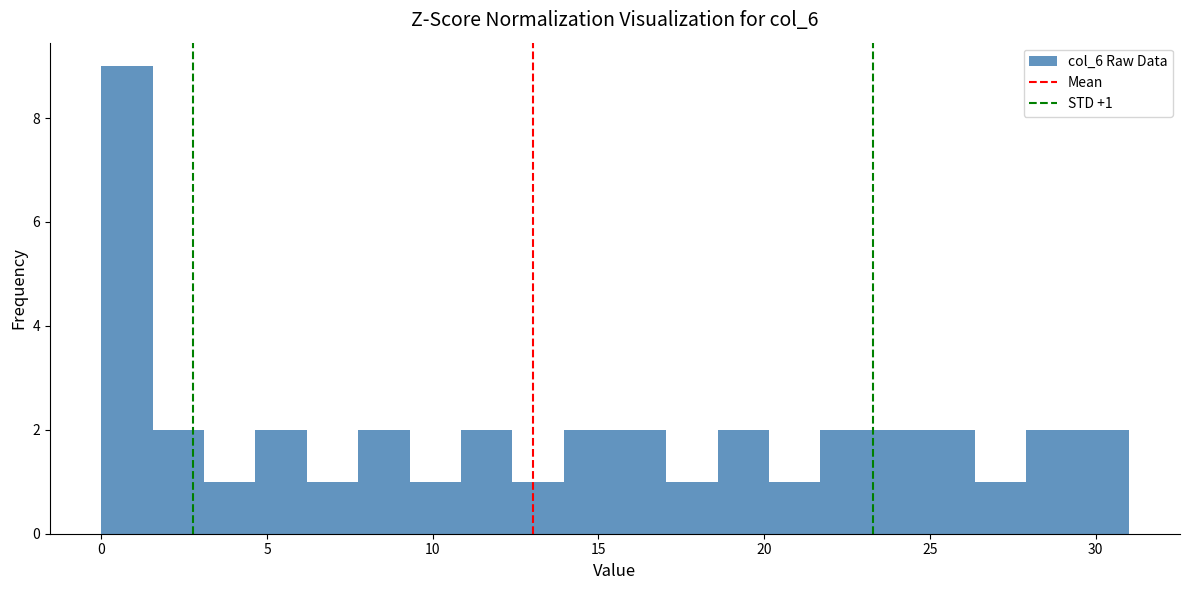

Around what value on the x-axis is the tallest bar? Give the approximate position of its centre, as read against the axis.

1.0